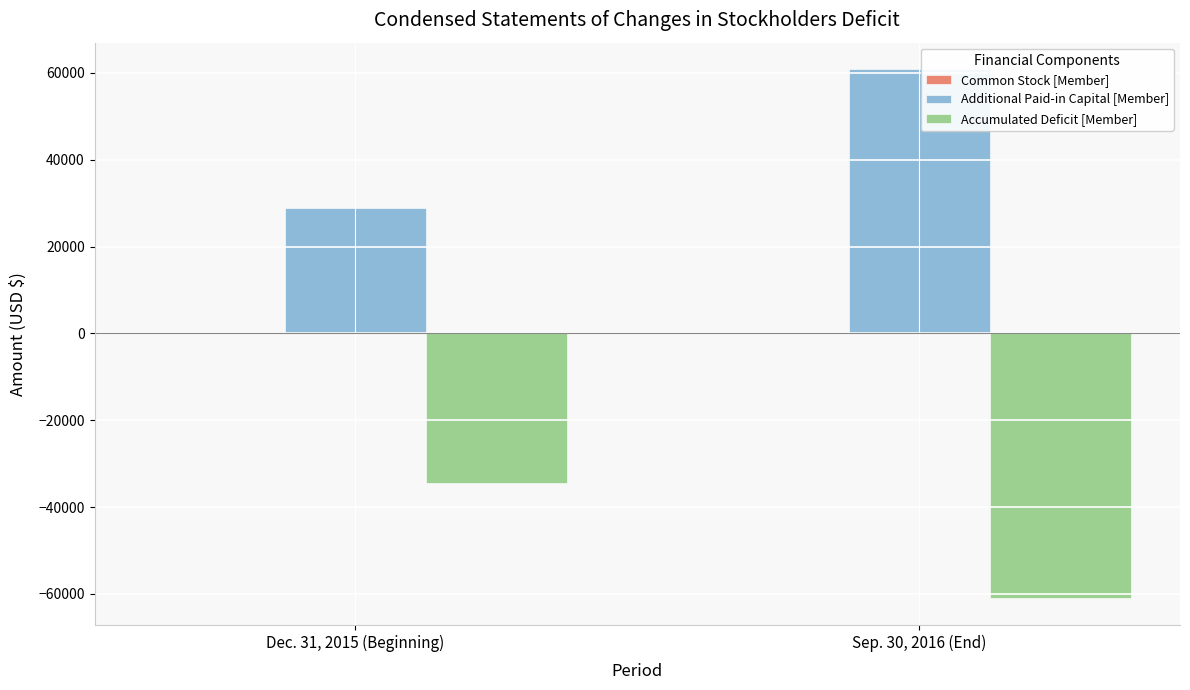

At which category does the chart reach its peak across all series?

Sep. 30, 2016 (End)